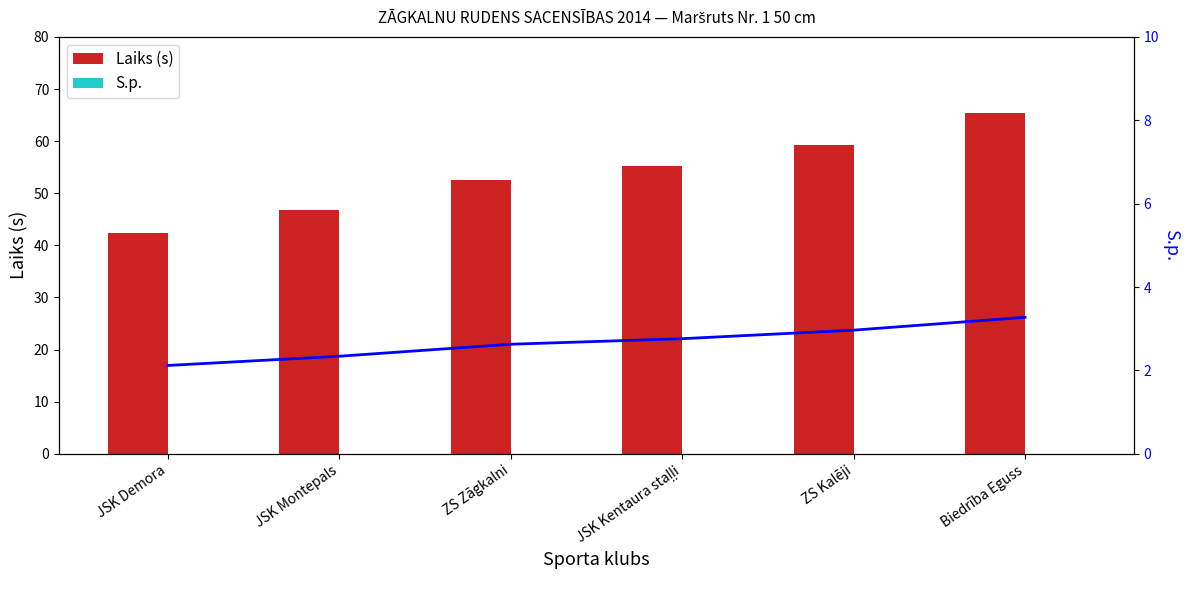

The value of Laiks trend at Biedrība Eguss is 3.3. True or false?

True